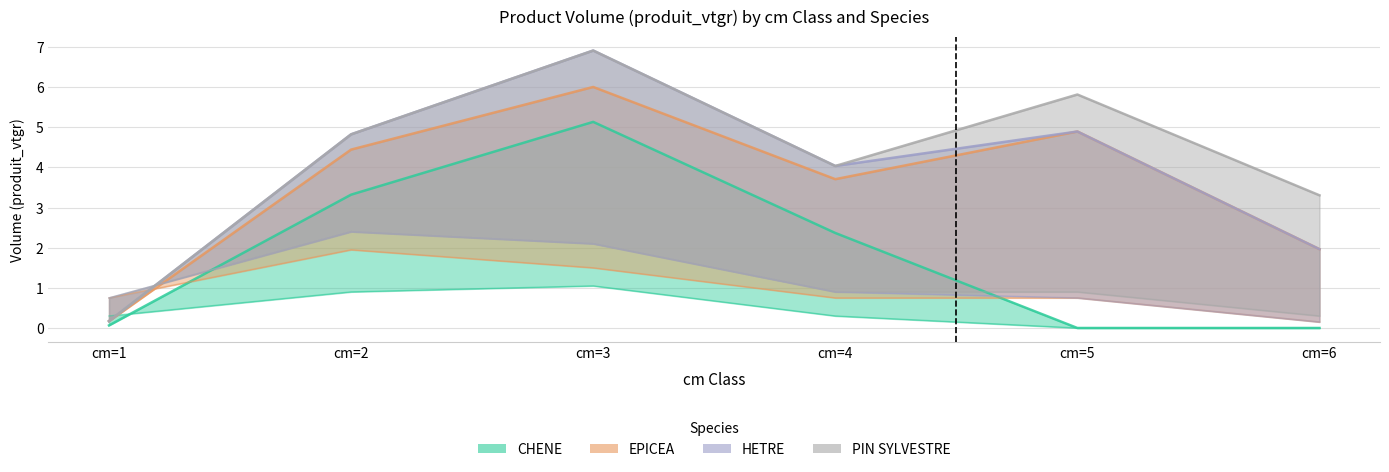

What is the sum of the PIN SYLVESTRE values at cm=1 and cm=5?

0.9